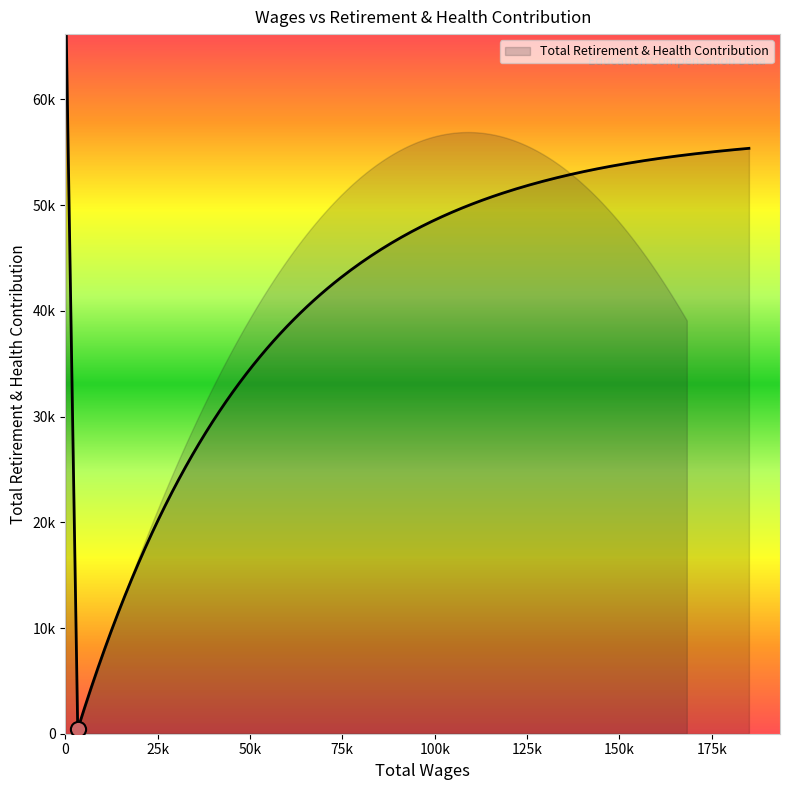

What is the change in value from 168268.0 to 143398.0?

+11811